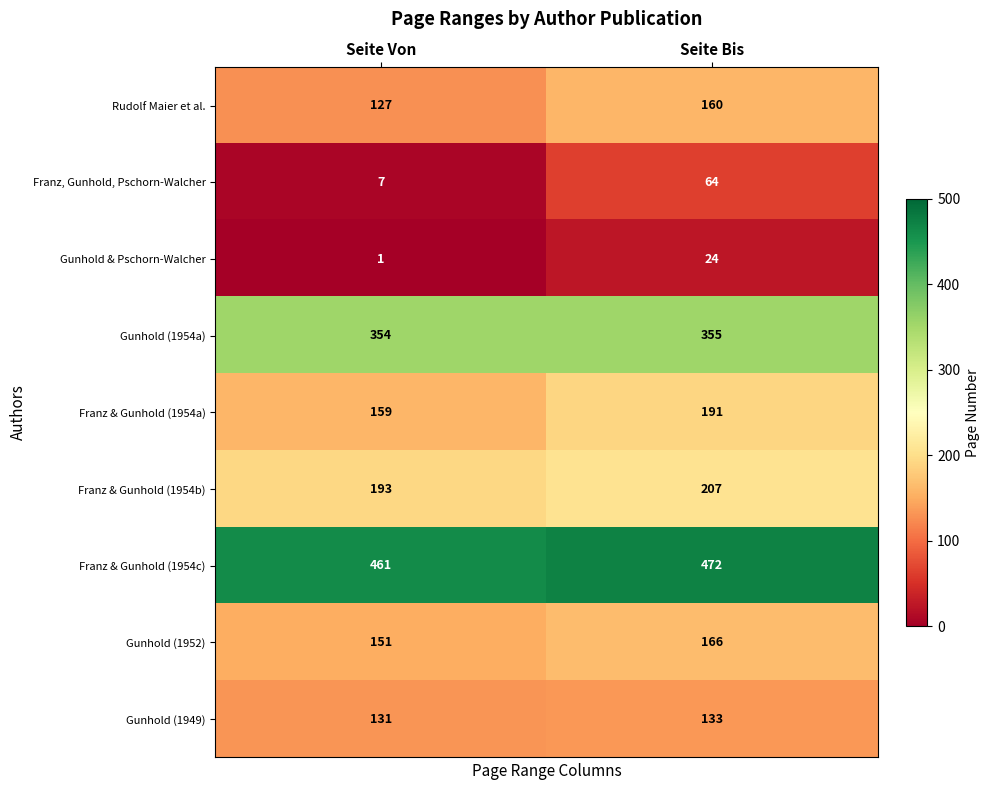

List the series in order of their peak value, lowest first.

Gunhold & Pschorn-Walcher, Franz, Gunhold, Pschorn-Walcher, Gunhold (1949), Rudolf Maier et al., Gunhold (1952), Franz & Gunhold (1954a), Franz & Gunhold (1954b), Gunhold (1954a), Franz & Gunhold (1954c)